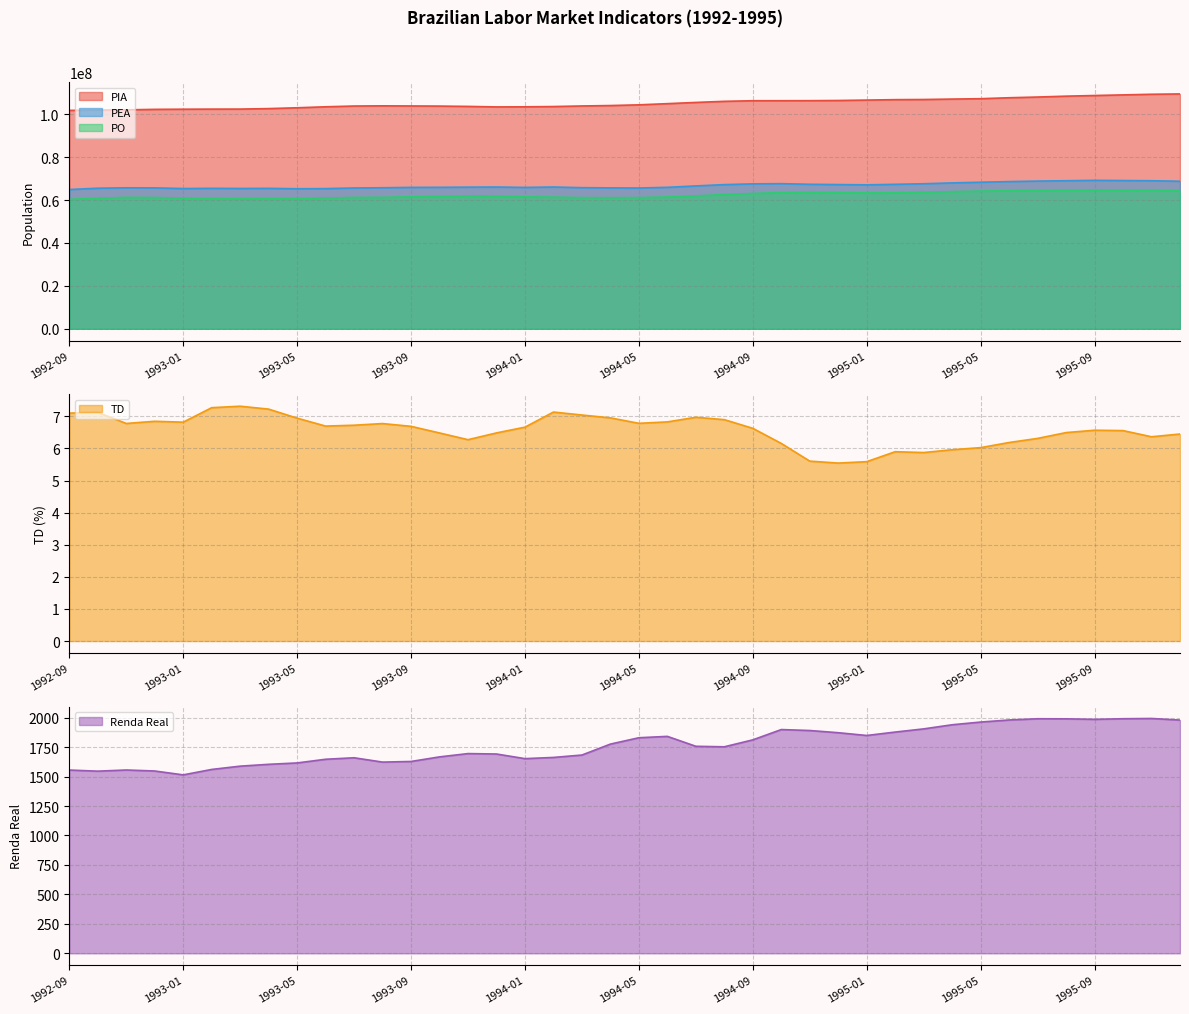

At how many categories does at least one series exceed 28470871?

40